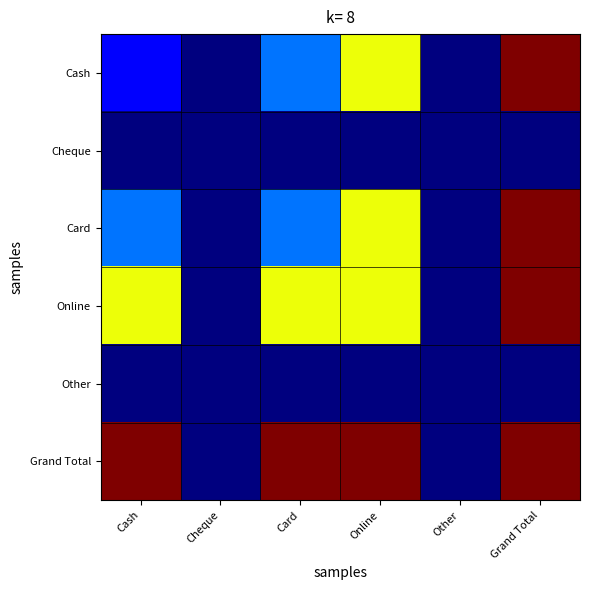

Which series has the widest spread of values?

Cash